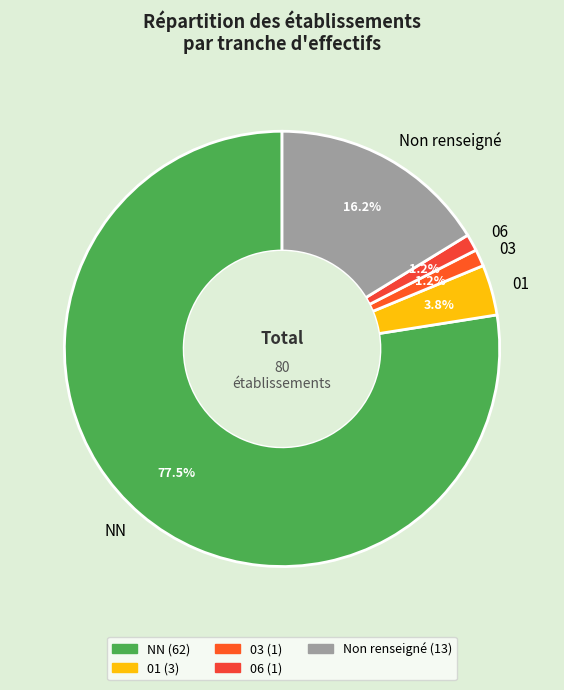

To the nearest percent, what is the difference between the largest and smallest slice percentages?

76%